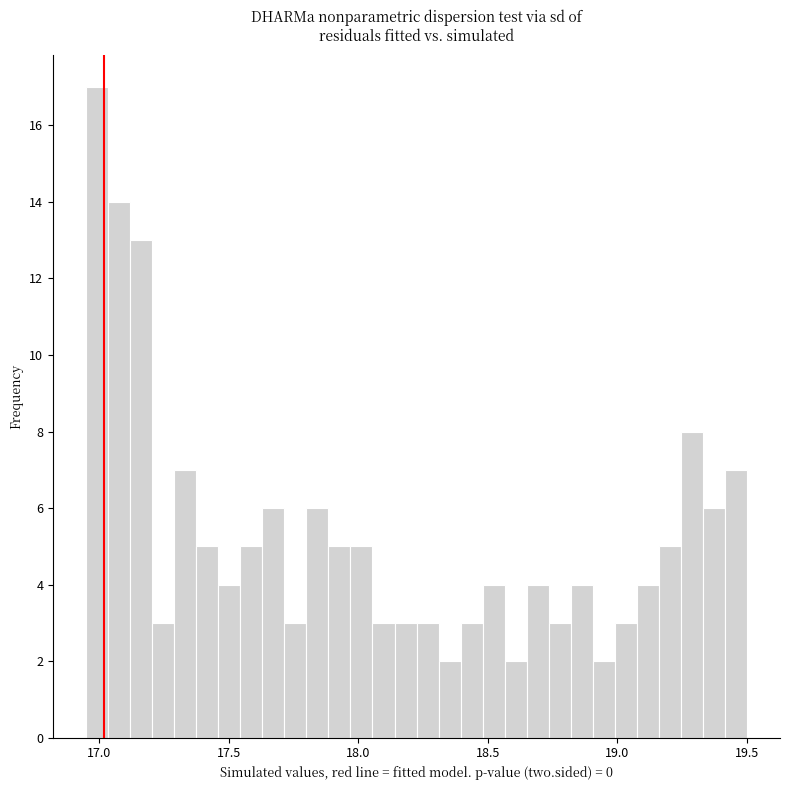

Around what value on the x-axis is the tallest bar? Give the approximate position of its centre, as read against the axis.

17.00